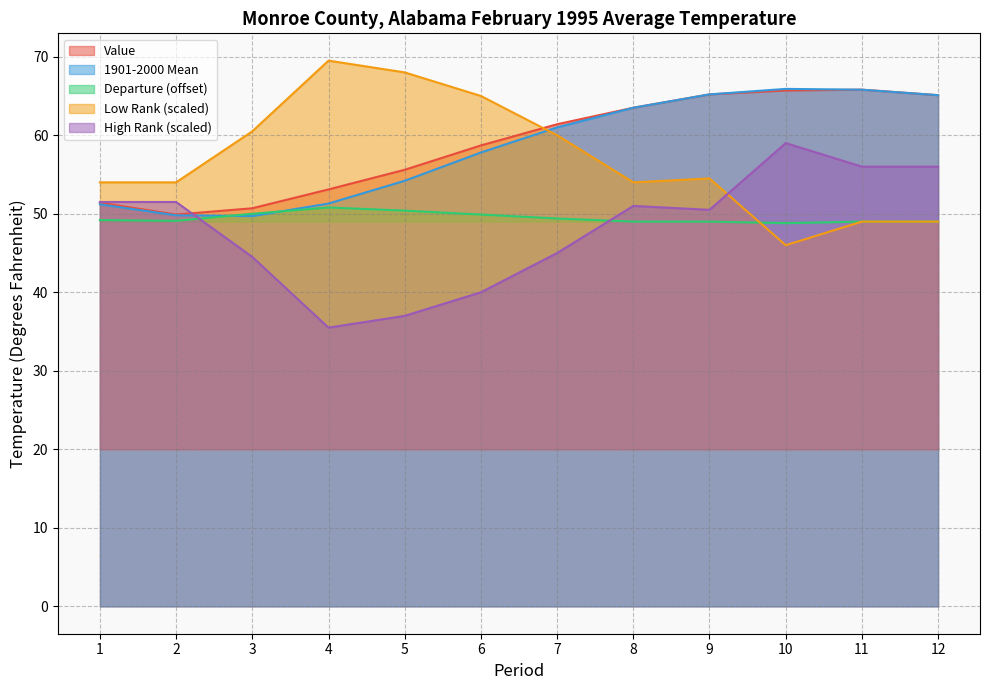

Between 1 and 10, which is larger?

10